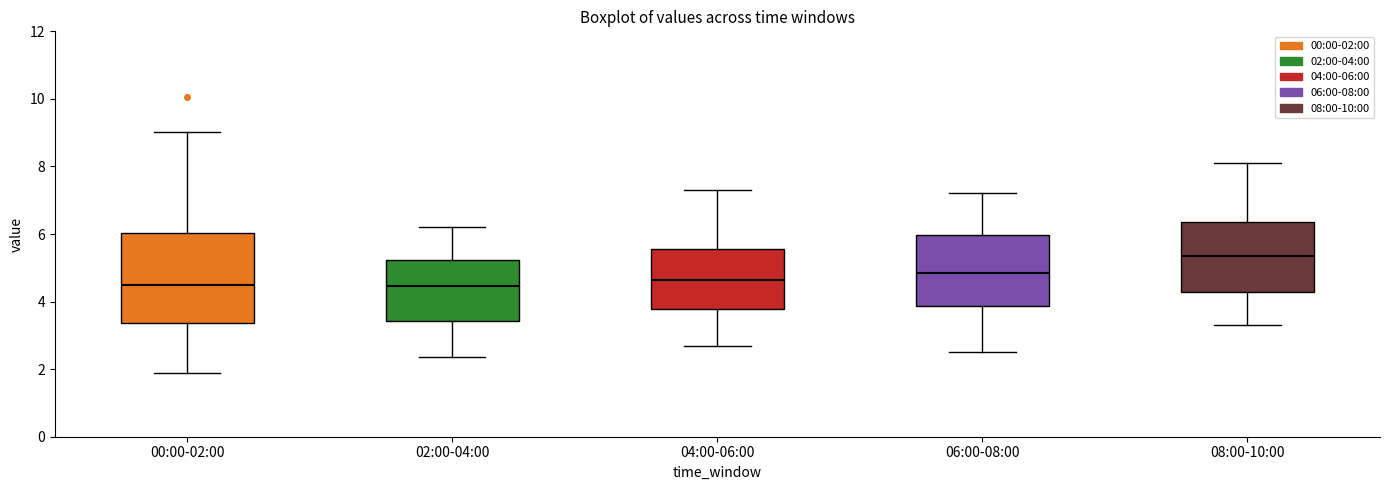

Reading left to right, read every box against the y-axis: the position of its median line, the range the box covers, and the ends of its whiskers. The values are not printed on the chart, so give them approximately, as read against the axis.

00:00-02:00: median 4.6, box 3.4 to 6.0, whiskers 2.0 to 9.0
02:00-04:00: median 4.4, box 3.4 to 5.2, whiskers 2.4 to 6.2
04:00-06:00: median 4.6, box 3.8 to 5.6, whiskers 2.8 to 7.4
06:00-08:00: median 4.8, box 3.8 to 6.0, whiskers 2.6 to 7.2
08:00-10:00: median 5.4, box 4.2 to 6.4, whiskers 3.4 to 8.2